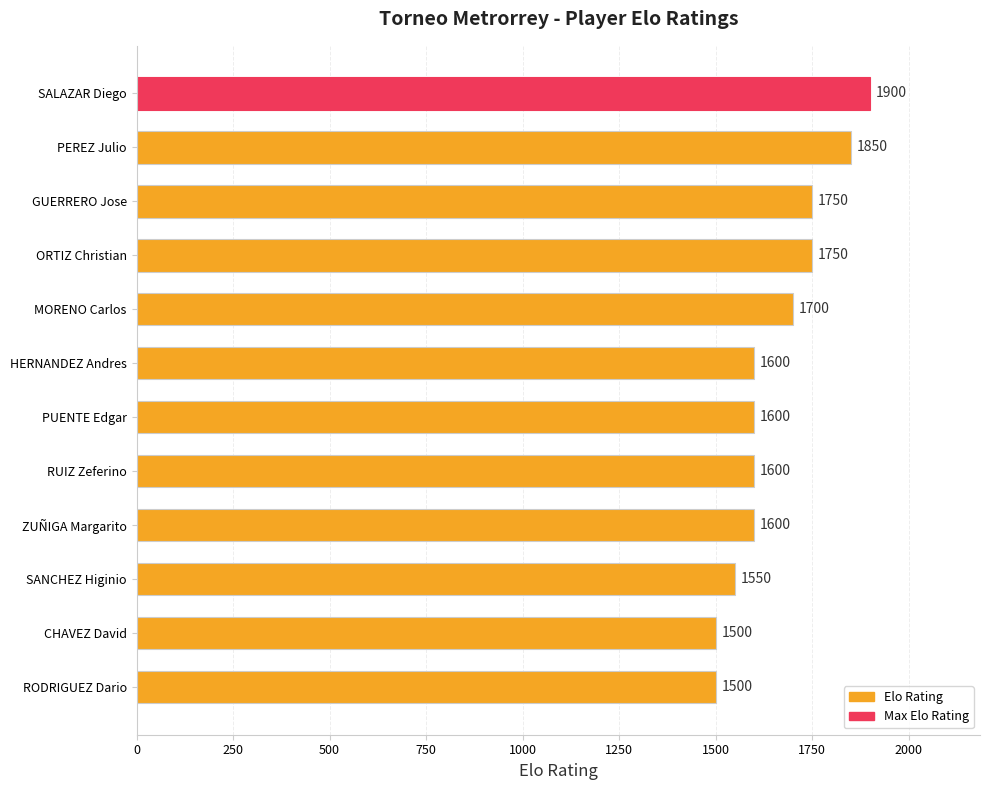

Reading top to bottom, list all the values displayed in this chart.

1900	1850	1750	1750	1700	1600	1600	1600	1600	1550	1500	1500